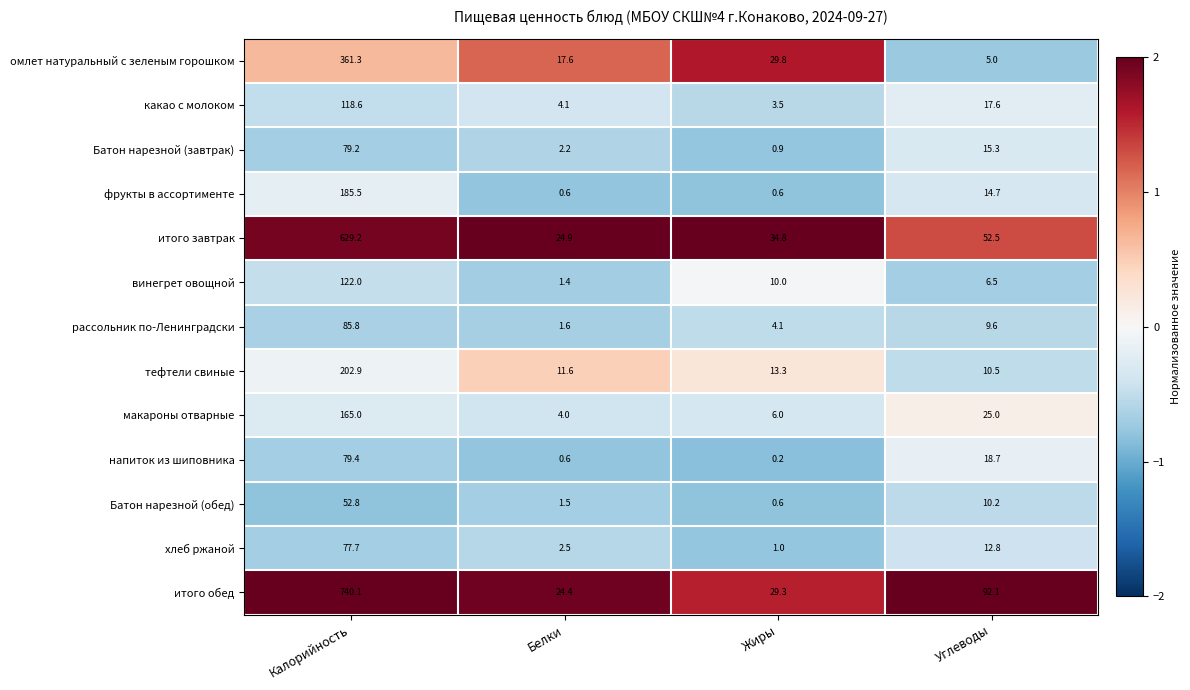

What is the difference between the highest and lowest values at Жиры?

34.6